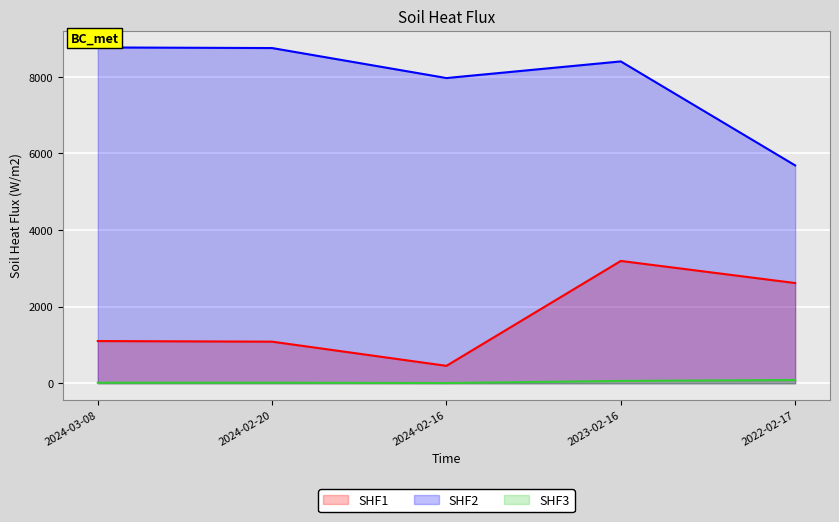

Which series changed the most between 2024-03-08 and 2022-02-17?

SHF2